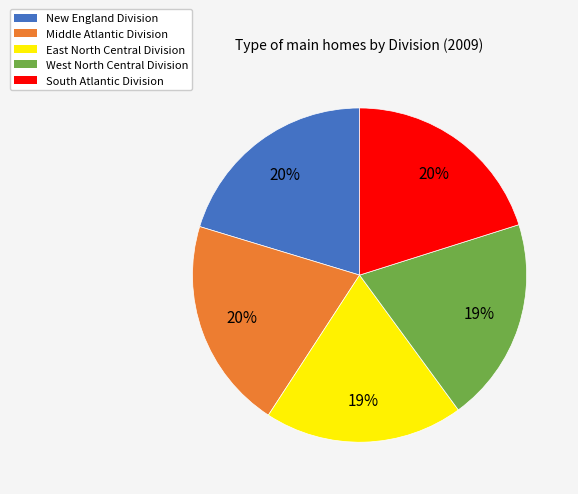

Does Middle Atlantic Division account for over 50% of the chart?

No